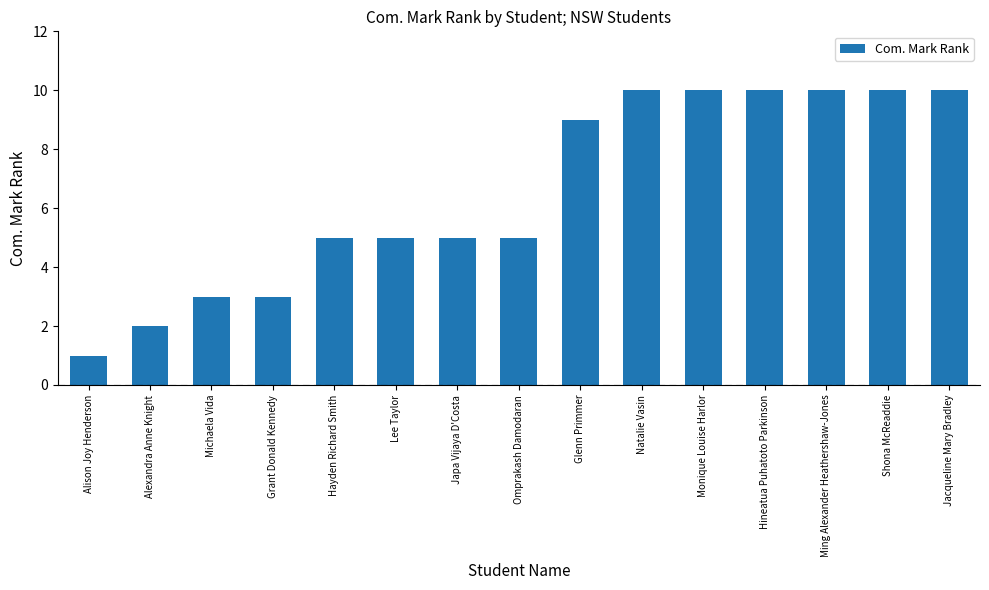

Does the chart contain any negative values?

No